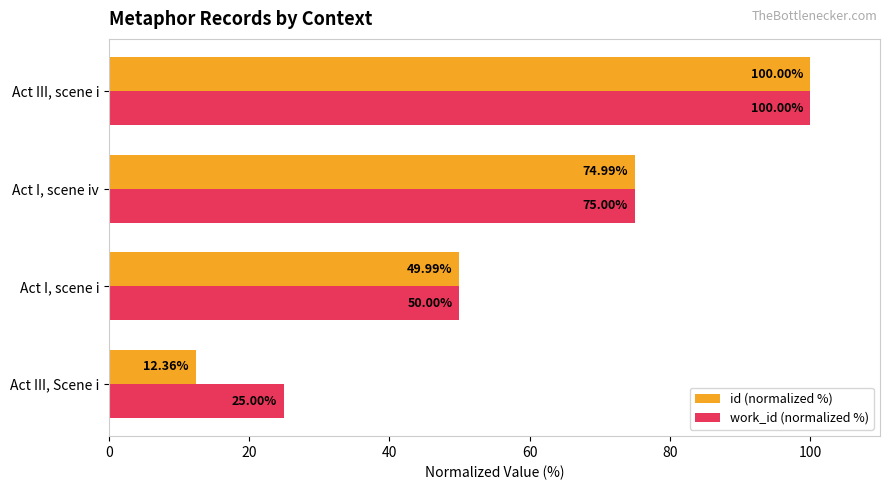

What are all the series names shown in the legend?

id (normalized %), work_id (normalized %)